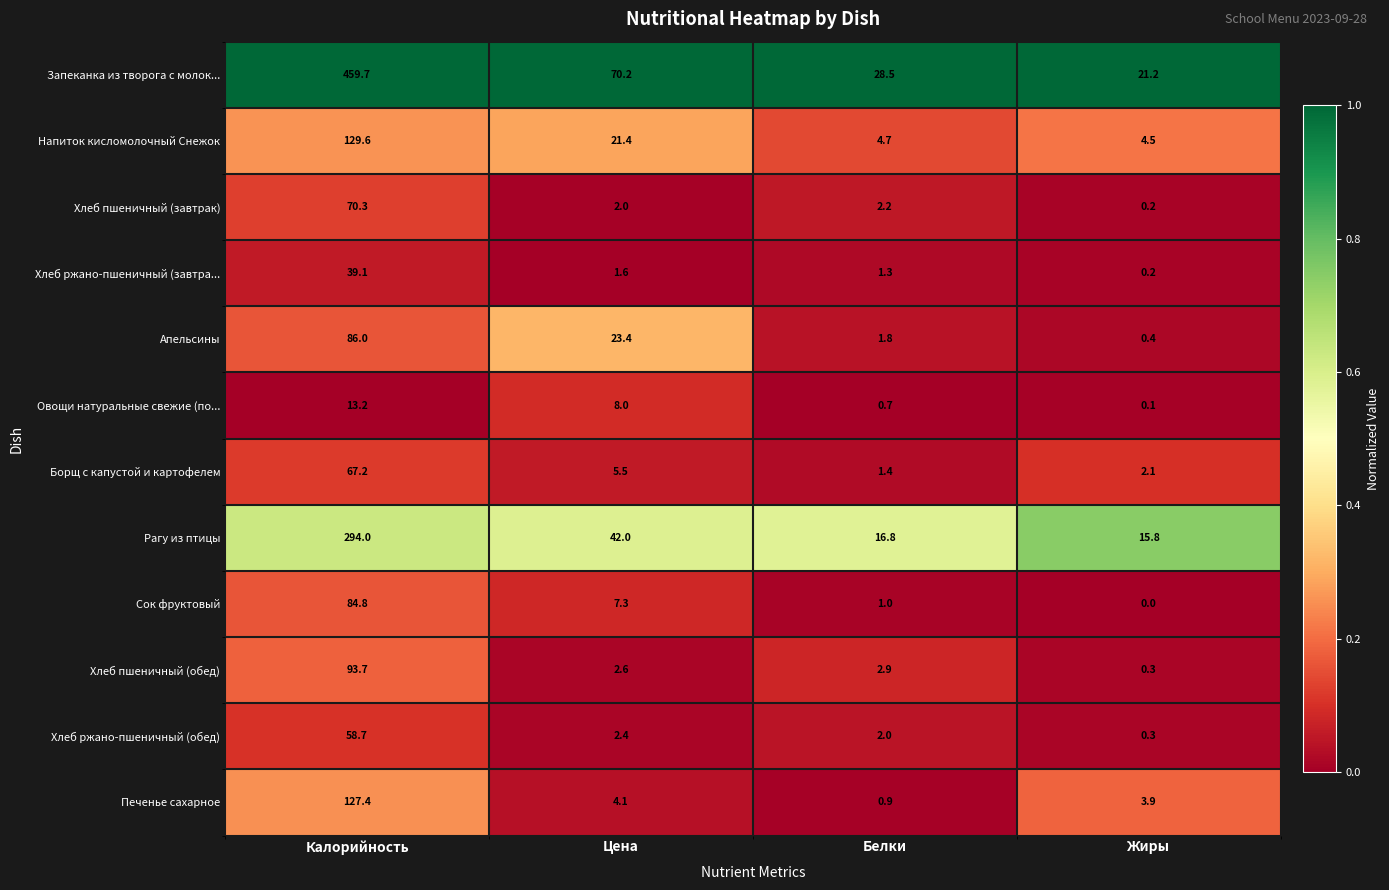

At which category is the sum across all series the highest?

Калорийность